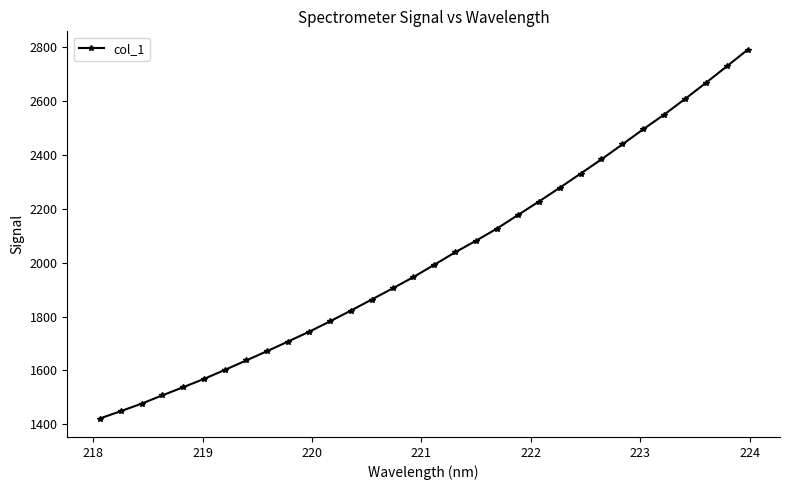

True or false: there are more than 1 points higher than both neighbors.

False